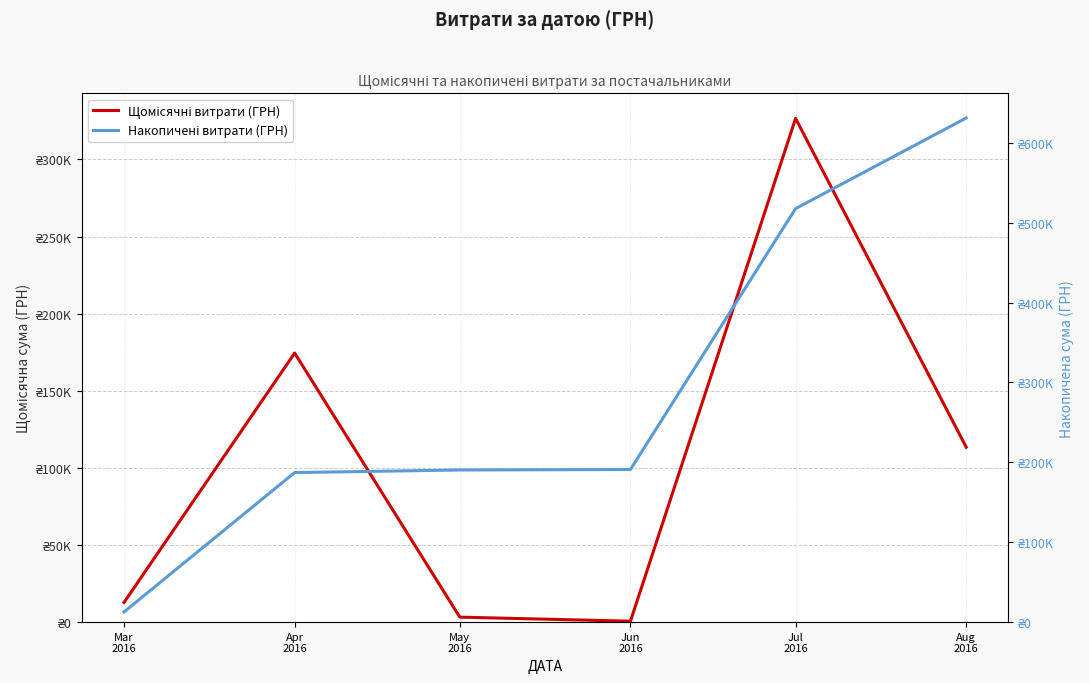

Between May
2016 and Aug
2016, which series saw the biggest shift?

Накопичені витрати (ГРН)